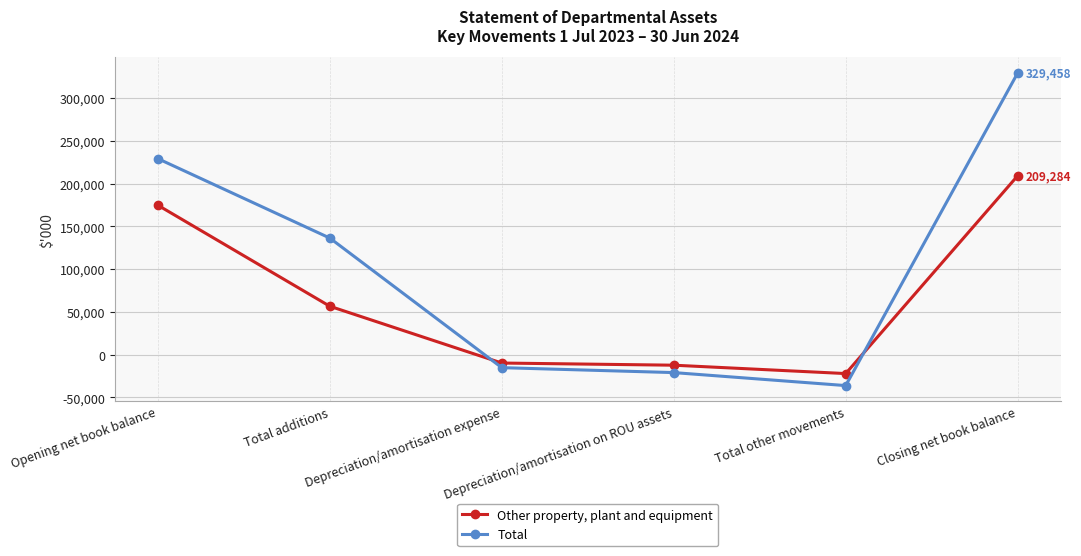

Is this an area chart (filled region under the line)?

No